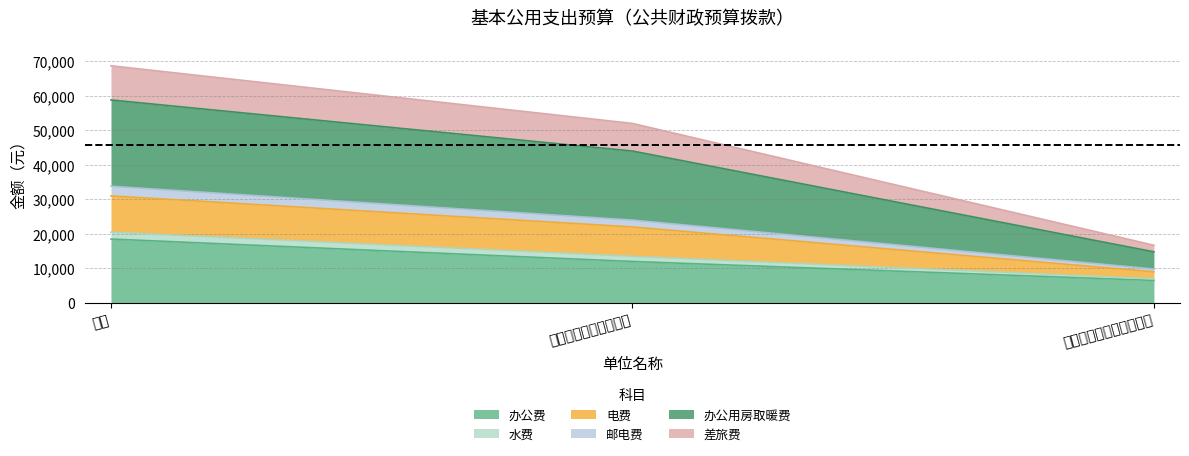

List the labels in order of 办公用房取暖费 value, smallest first.

叶城县质量与计量检测所, 叶城县质量技术监督局, 合计